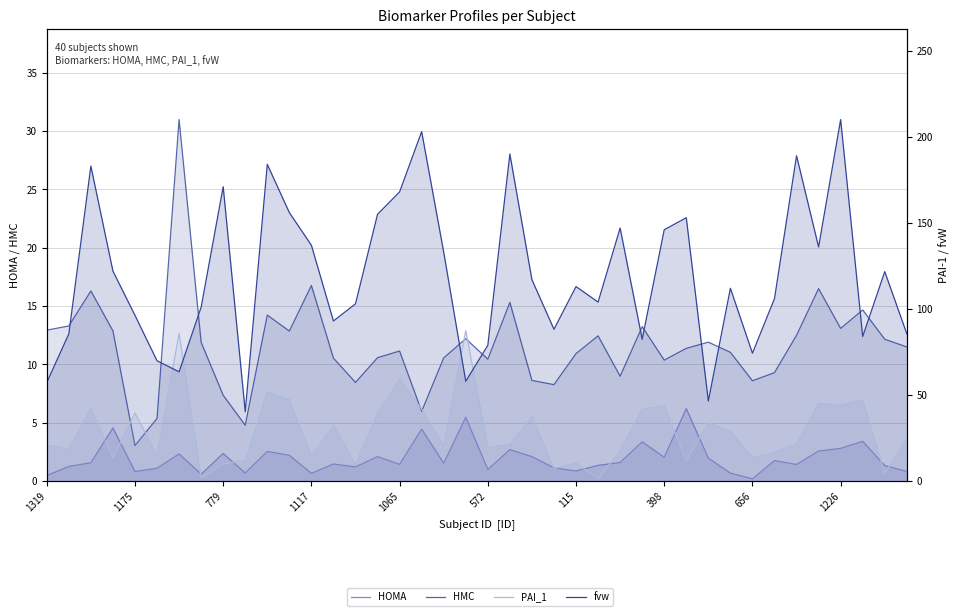

How many interior local peaks does the HOMA series have?

13